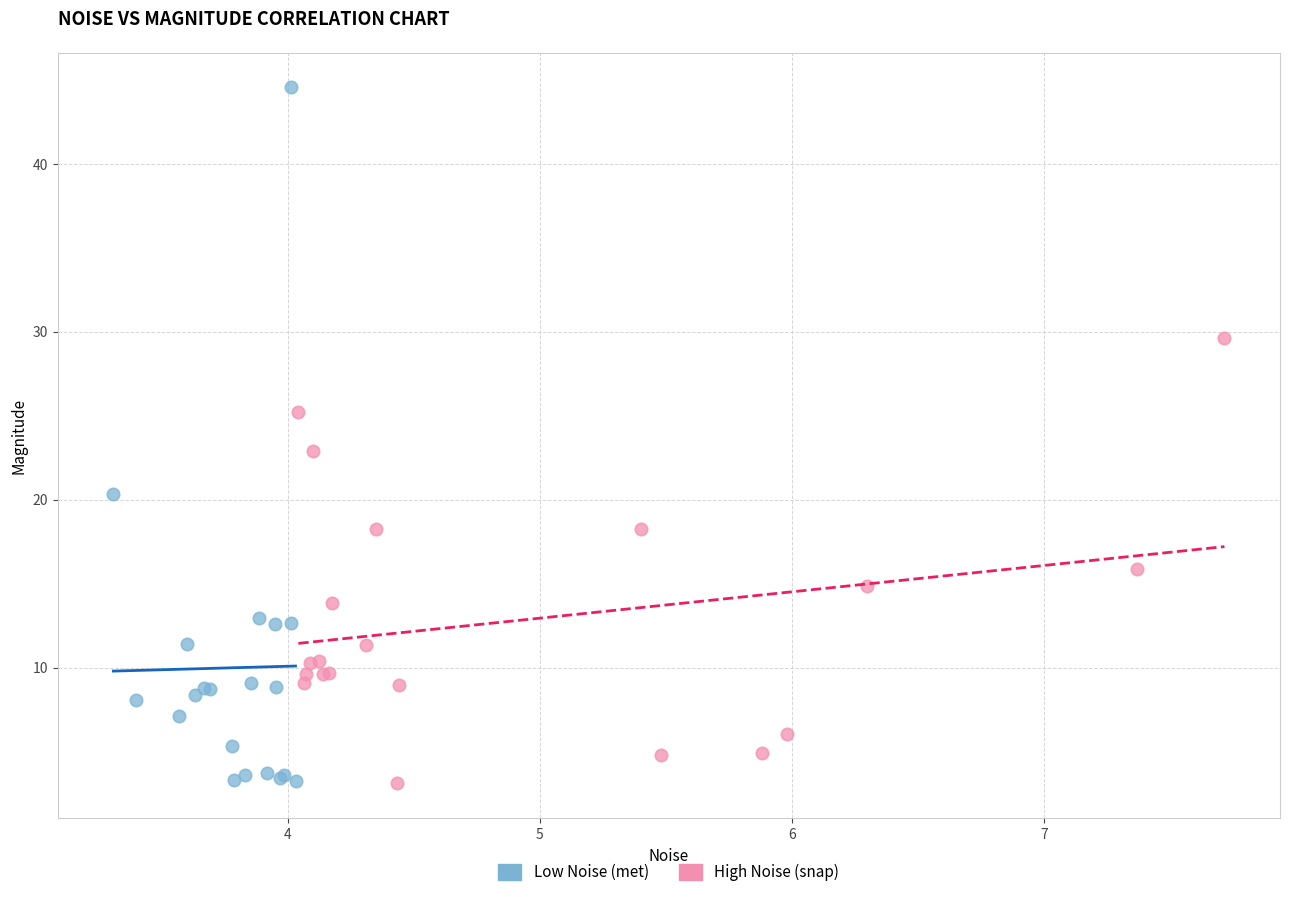

Which series contains the highest Y value?

Low Noise (met)